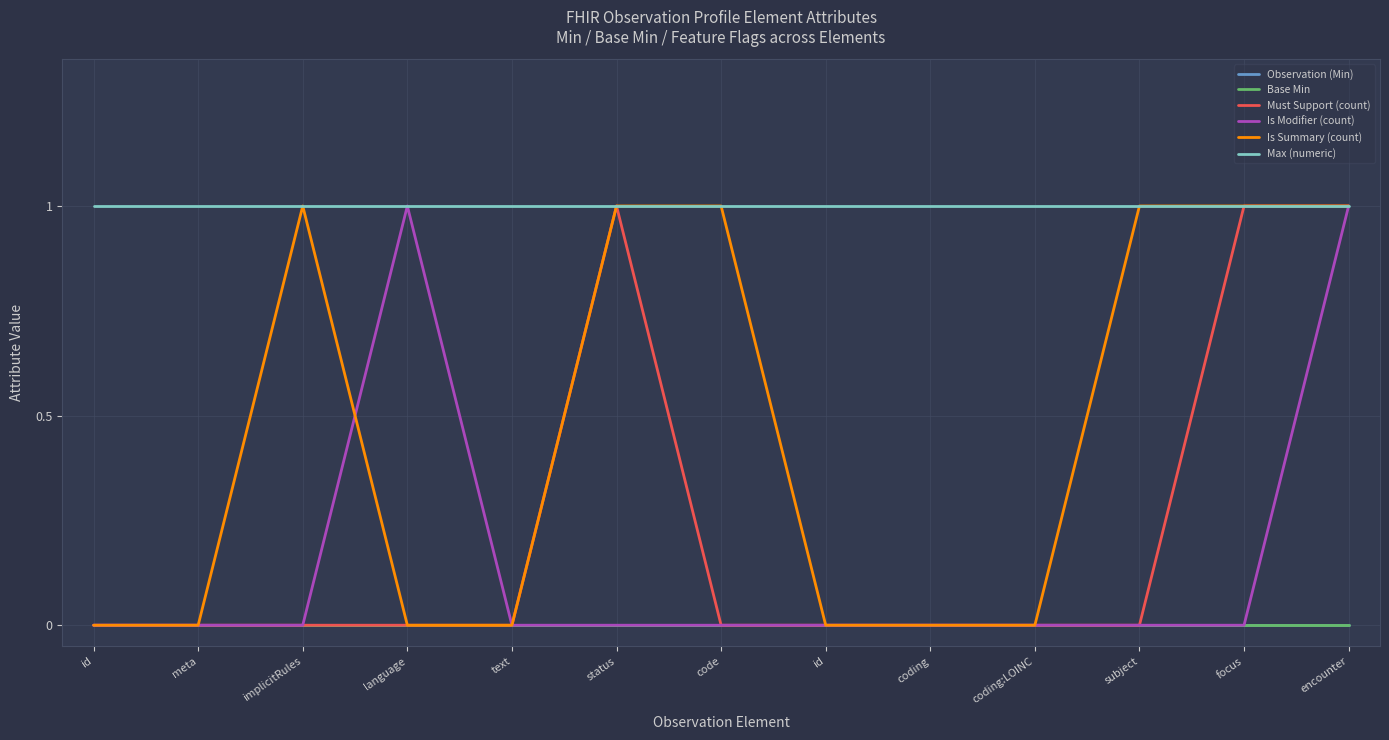

True or false: Observation (Min) and Max (numeric) cross at least once.

False